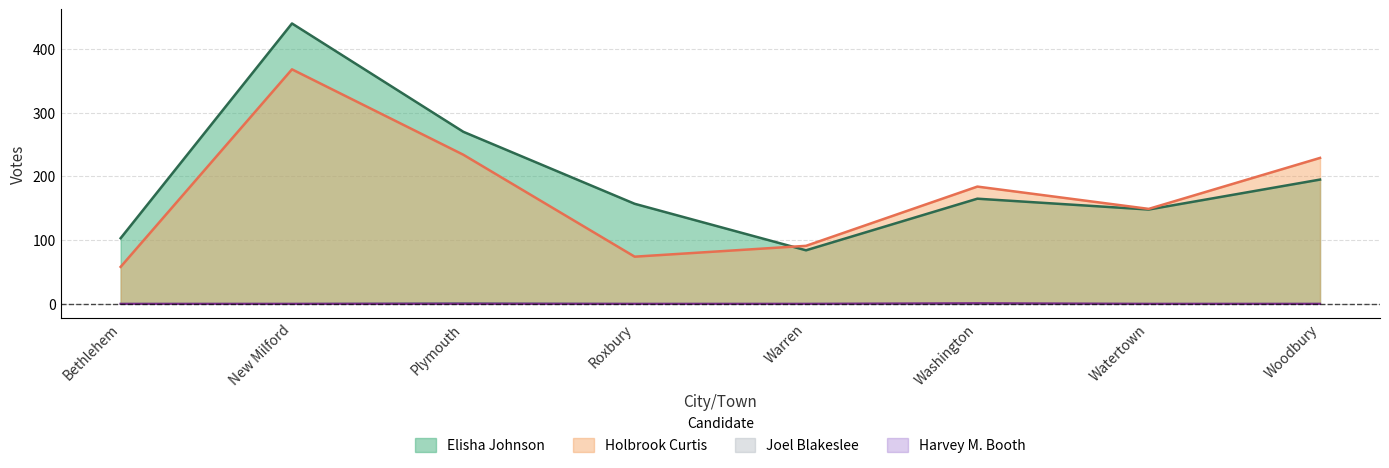

Which series has the largest total across all categories?

Elisha Johnson